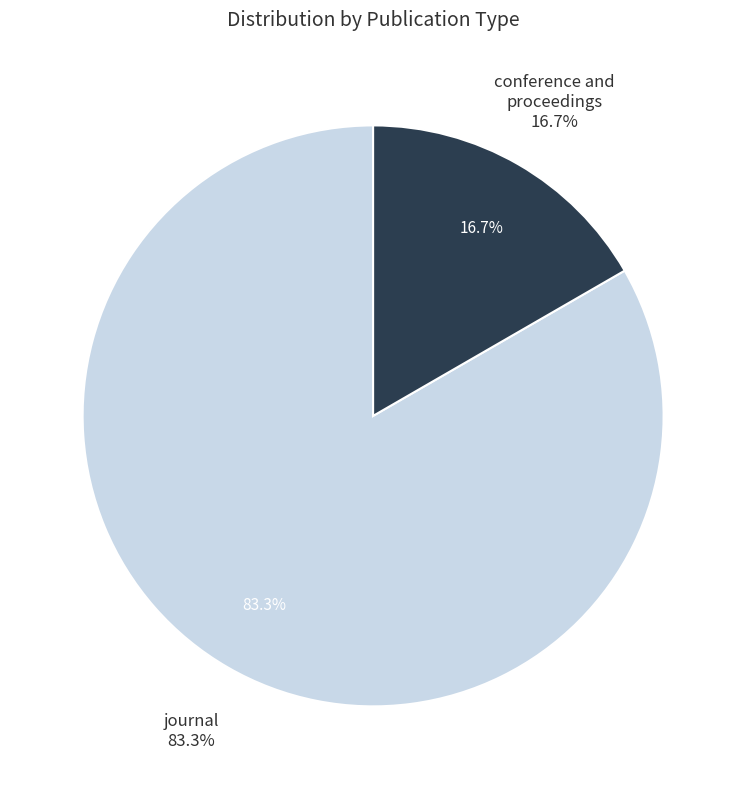

What percentage is the conference and proceedings slice, to the nearest percent?

17%